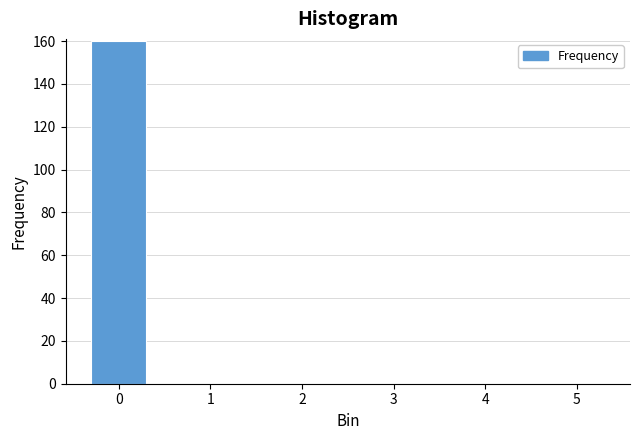

Reading left to right, transcribe this chart: for each bar, give the range it covers on the x-axis and its height. The values are not printed on the chart, so give them approximately, as read against the axis.

-0.5 to 0.5: 160
0.5 to 1.5: 0
1.5 to 2.5: 0
2.5 to 3.5: 0
3.5 to 4.5: 0
4.5 to 5.5: 0